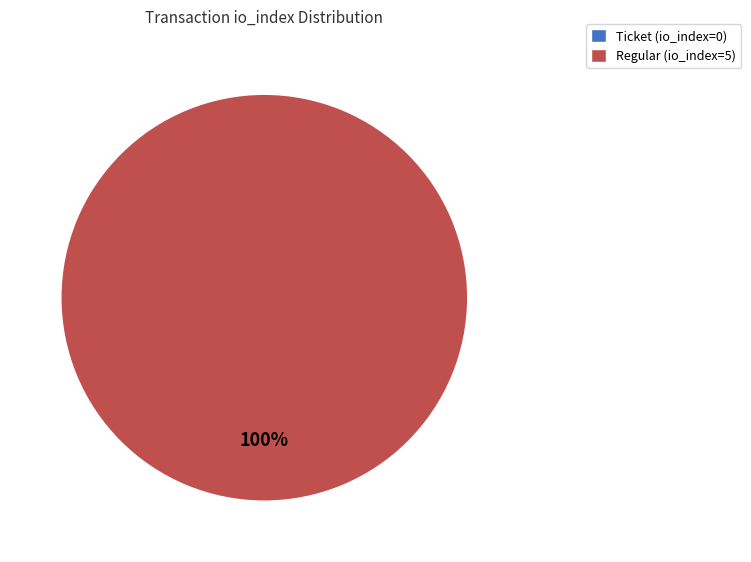

Does any single category account for the majority?

Yes